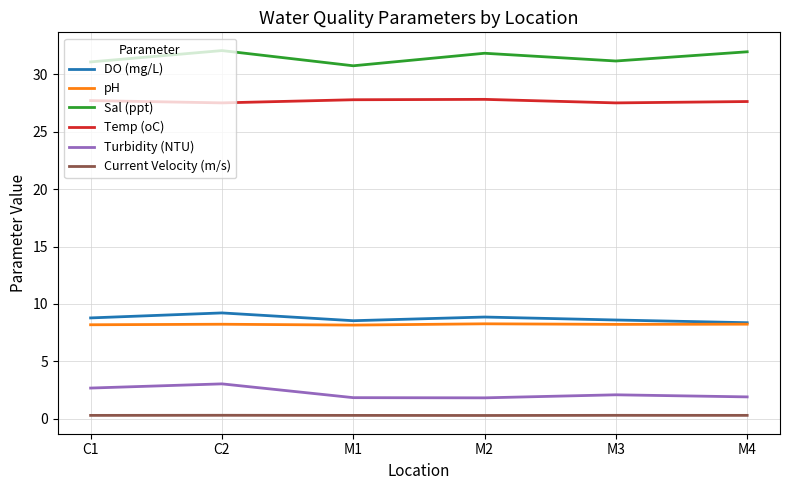

True or false: Temp (oC) has a value of 47.2 at M2.

False